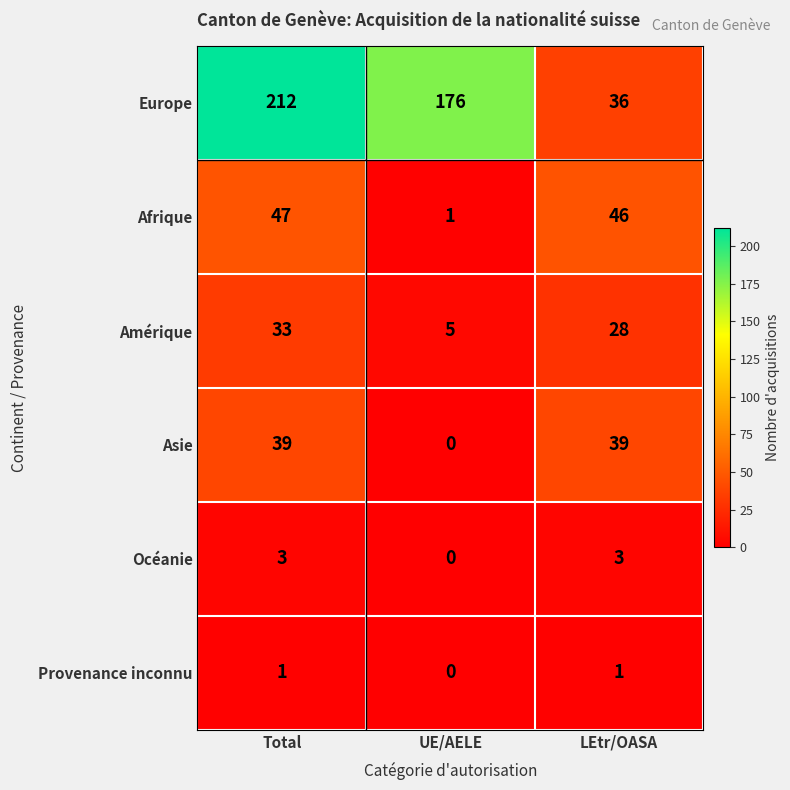

How many Amérique values are between 5 and 33?

3